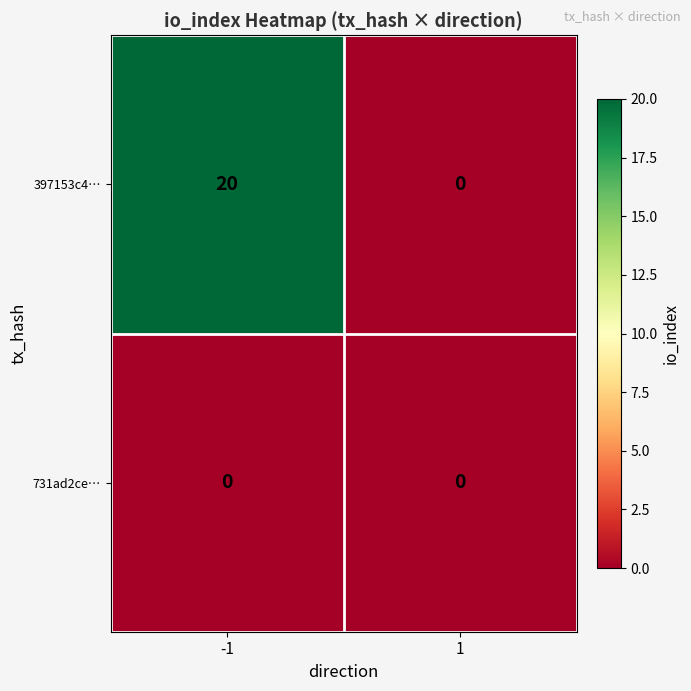

List the series in order of their peak value, highest first.

397153c4…, 731ad2ce…